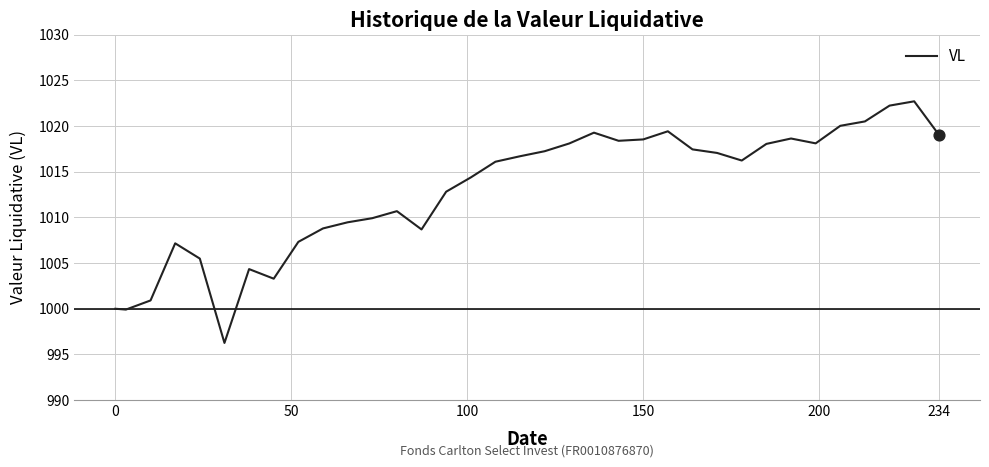

What is the maximum value shown in the chart?

1022.7